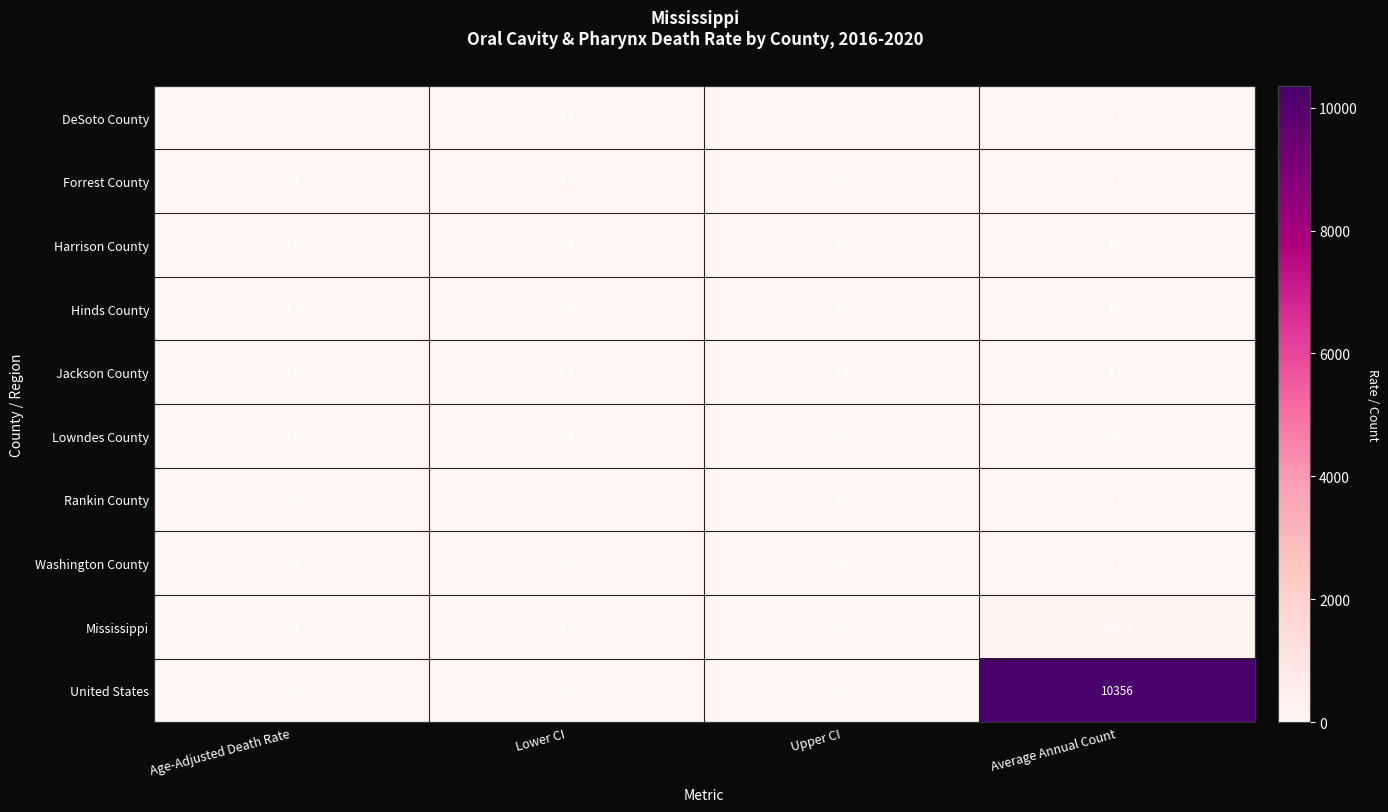

Is the value of Harrison County at Lower CI greater than the value of Jackson County at Lower CI?

Yes